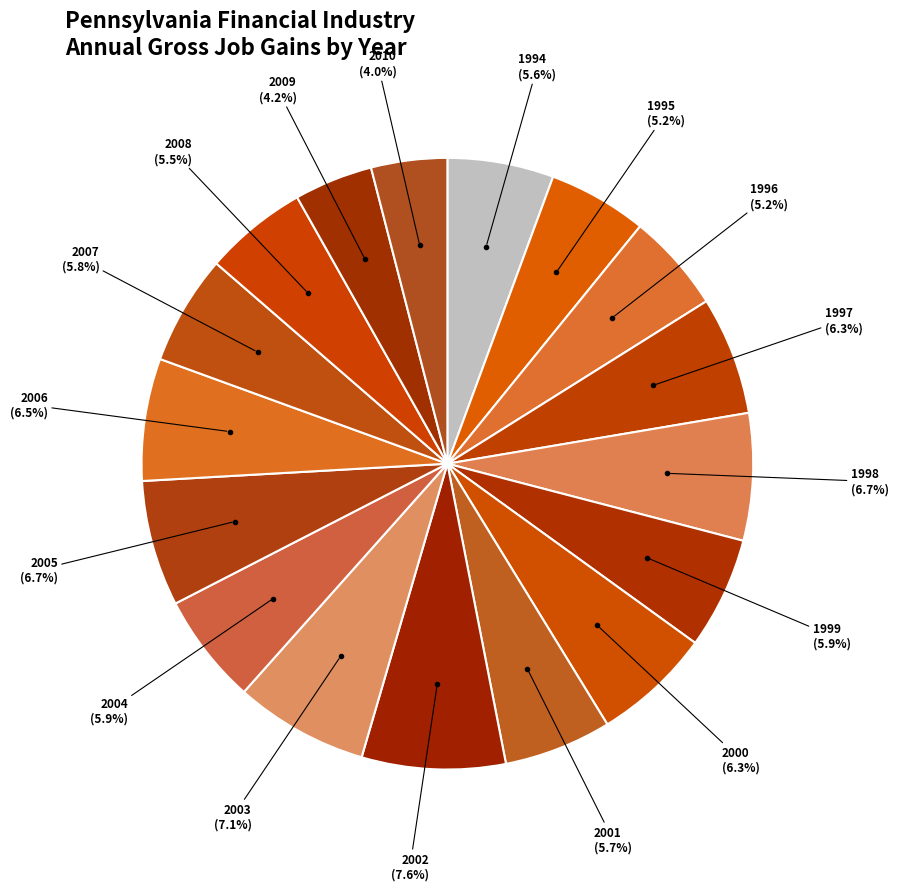

To the nearest percent, what is the difference between the largest and smallest slice percentages?

4%